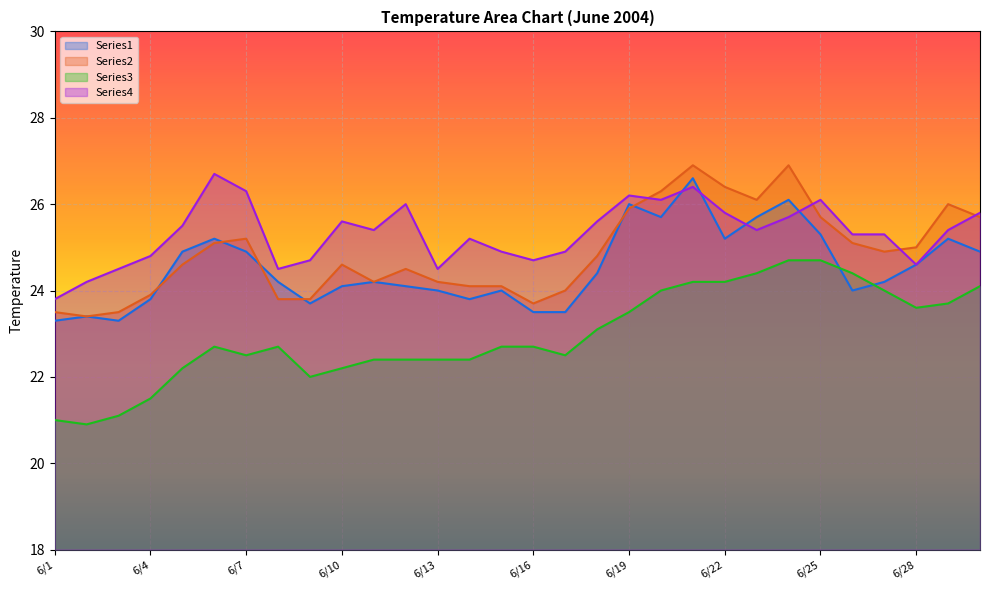

Which series has the largest range (max minus min)?

Series3